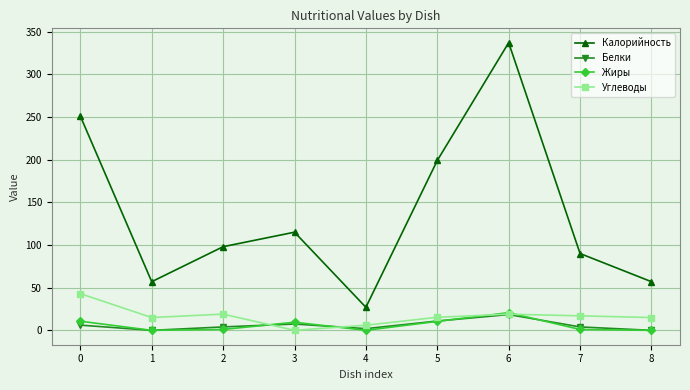

The value of Калорийность at 7 is 59.5. True or false?

False